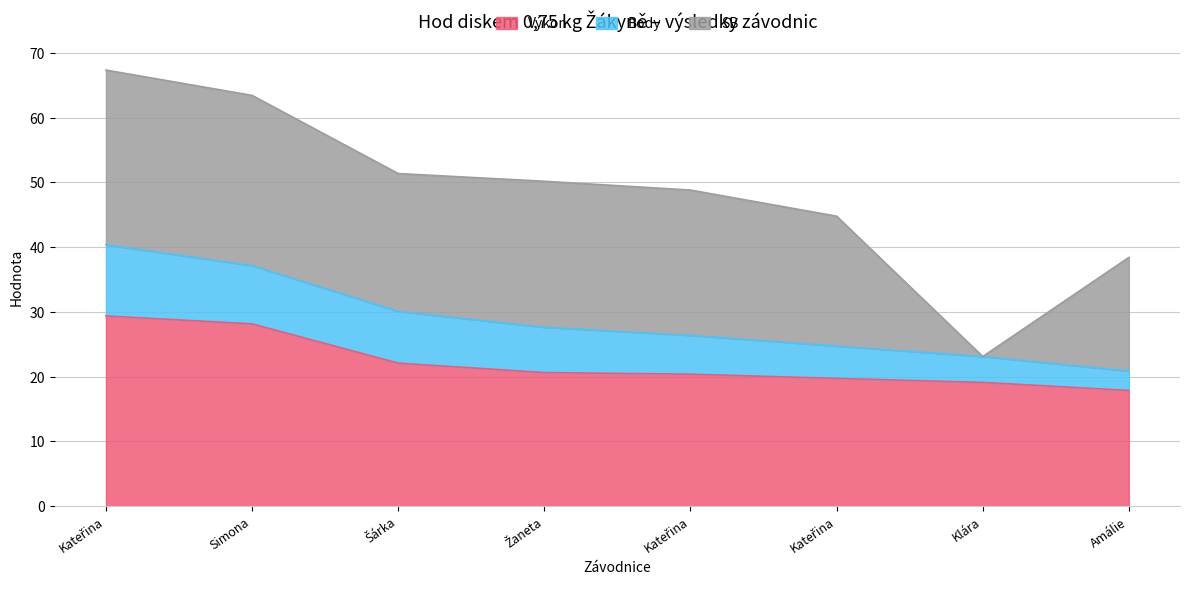

What is the spread (max minus min) of values at Poštová Amálie?

14.9